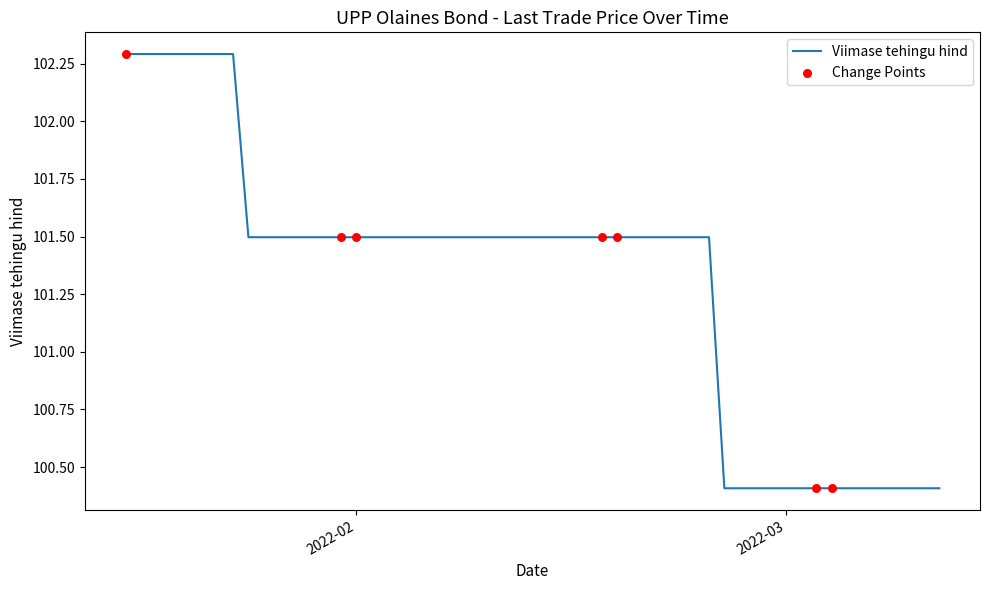

What is the smallest value displayed?

100.4